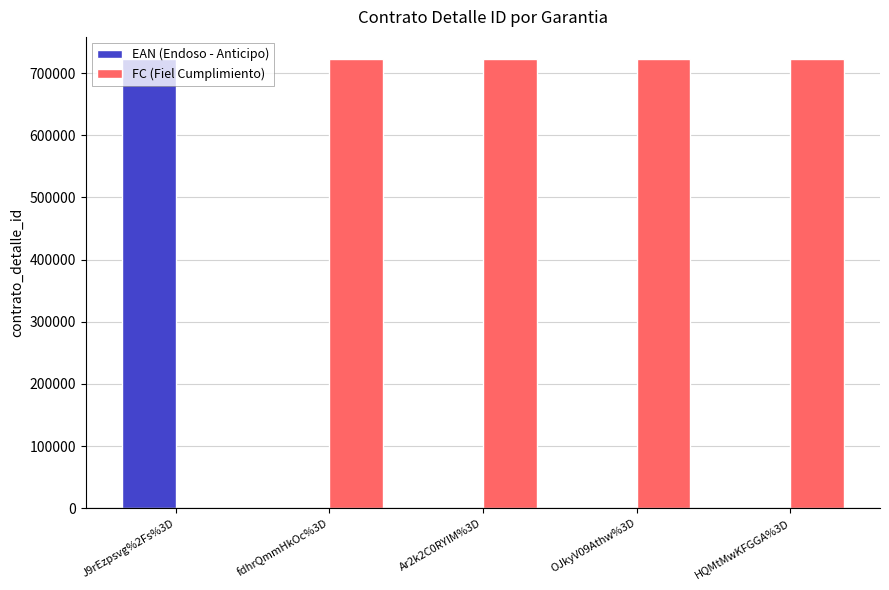

What is the greatest value displayed?

722047